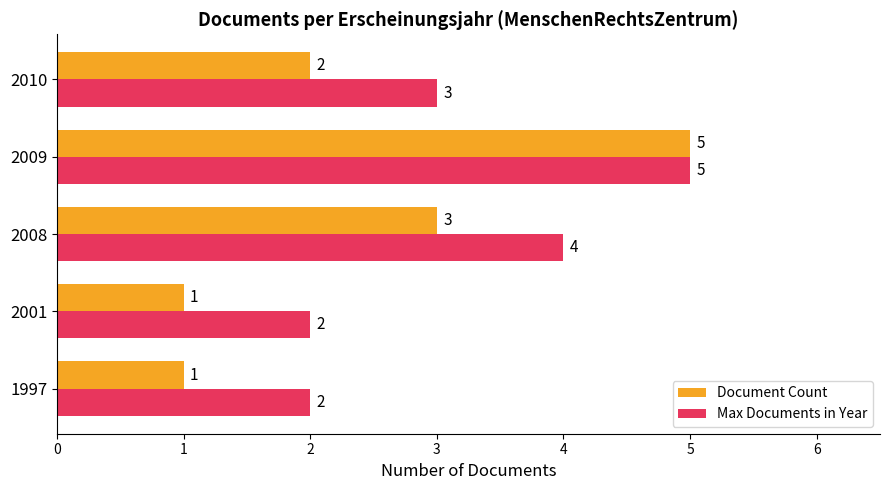

What is the lowest value of the Max Documents in Year series?

2